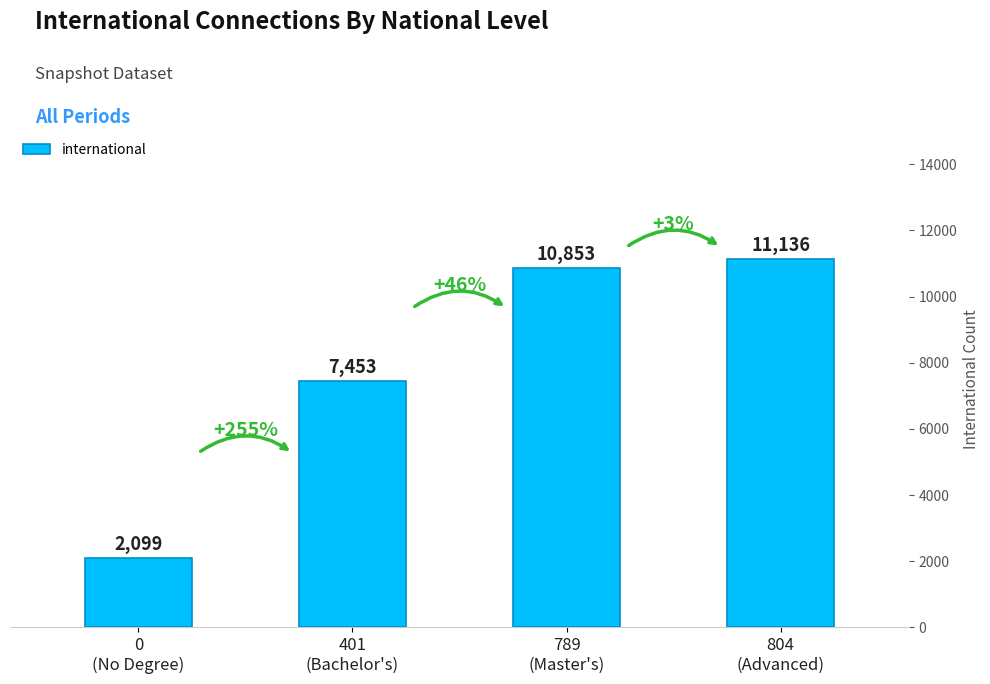

List the labels in order of value, smallest first.

0
(No Degree), 401
(Bachelor's), 789
(Master's), 804
(Advanced)